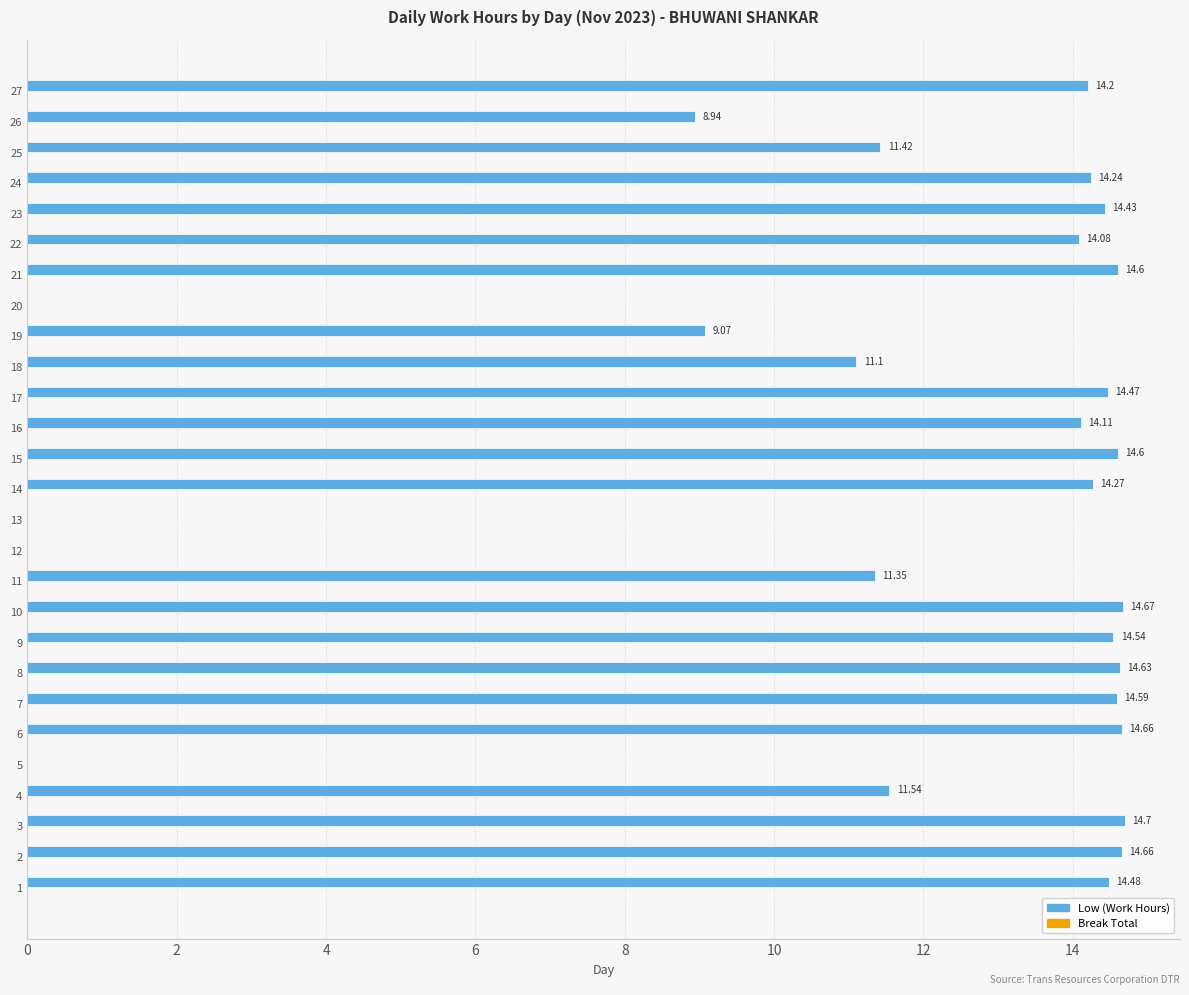

Between 9 and 22, which is larger?

9